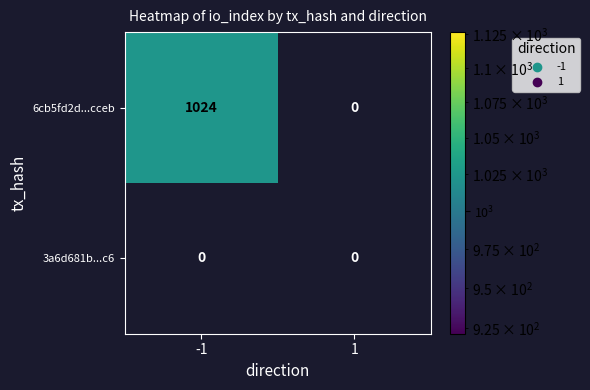

At which category is the sum across all series the highest?

-1